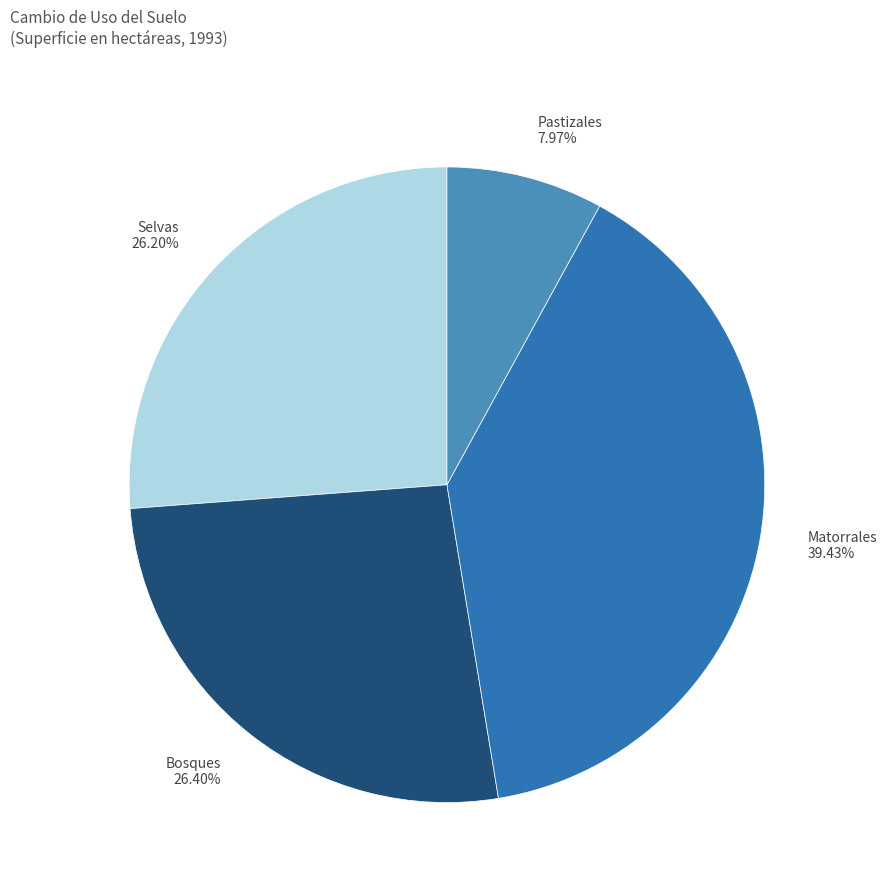

Which category has the biggest portion of the pie?

Matorrales